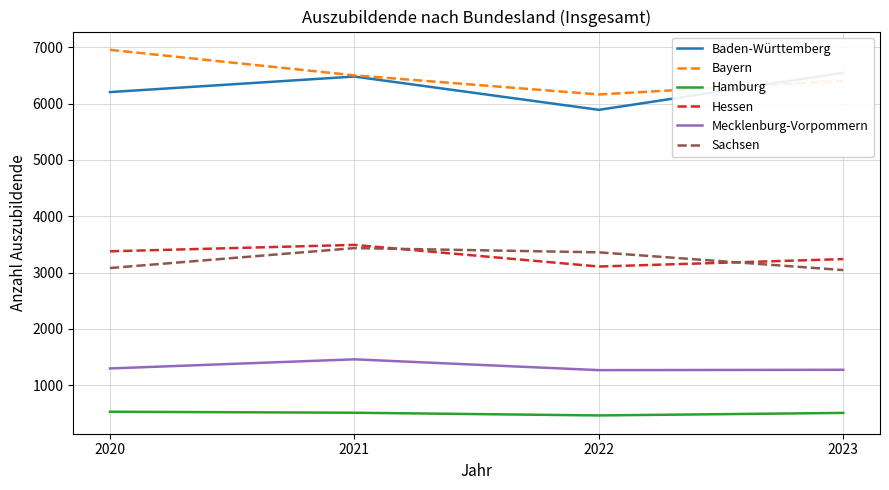

Where is the first local minimum for Baden-Württemberg?

2022